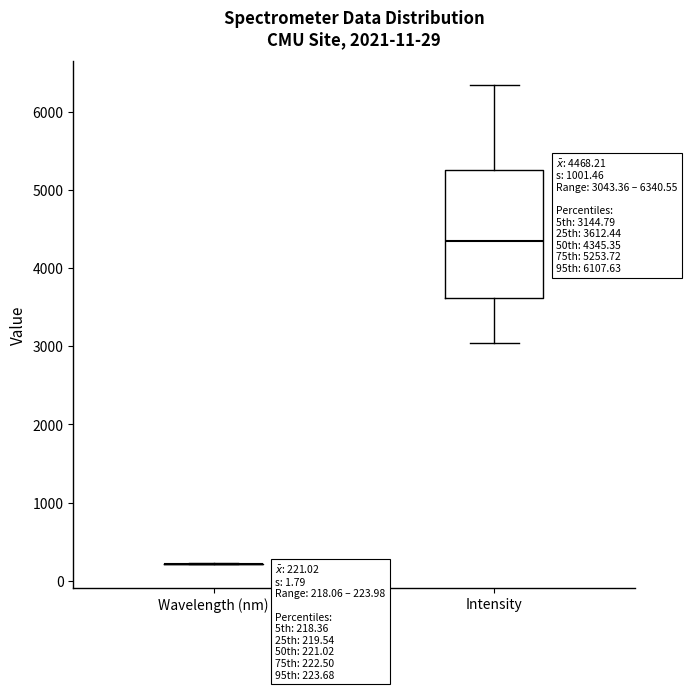

Comparing the boxes themselves (not the whiskers), which one is the tallest?

Intensity